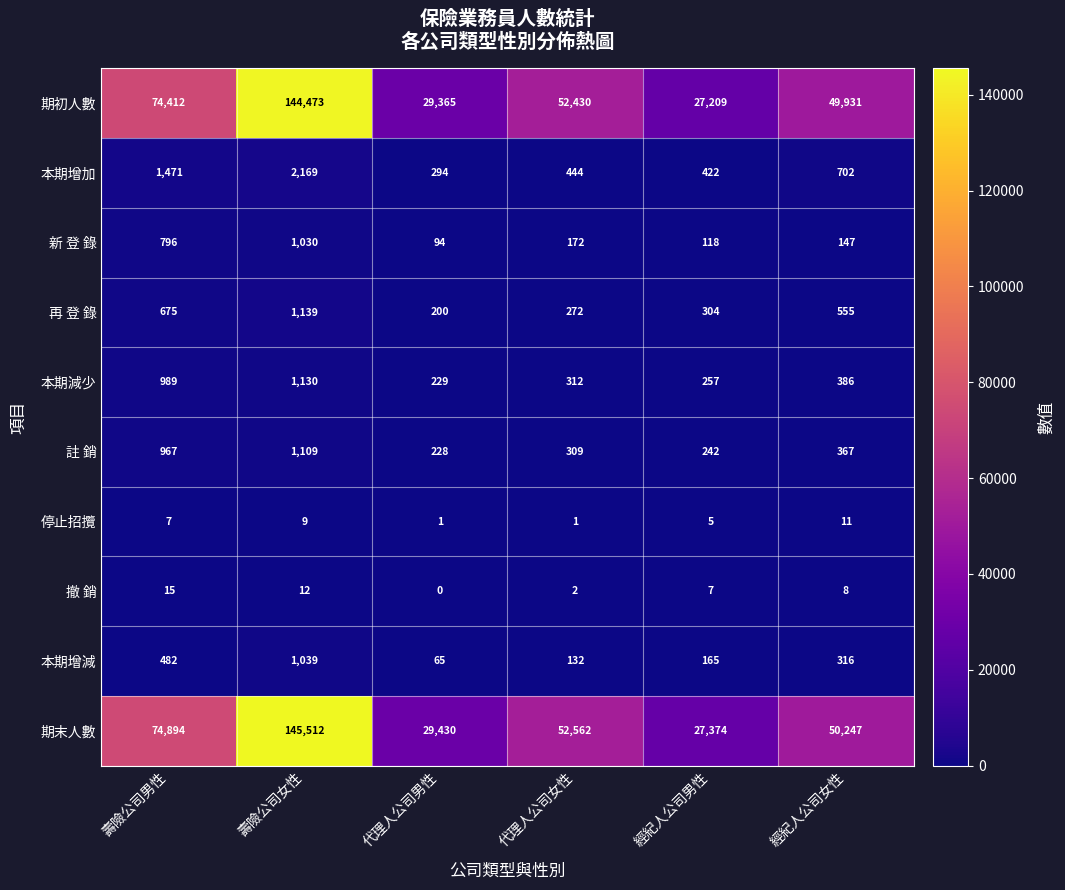

How many series are shown in this chart?

10